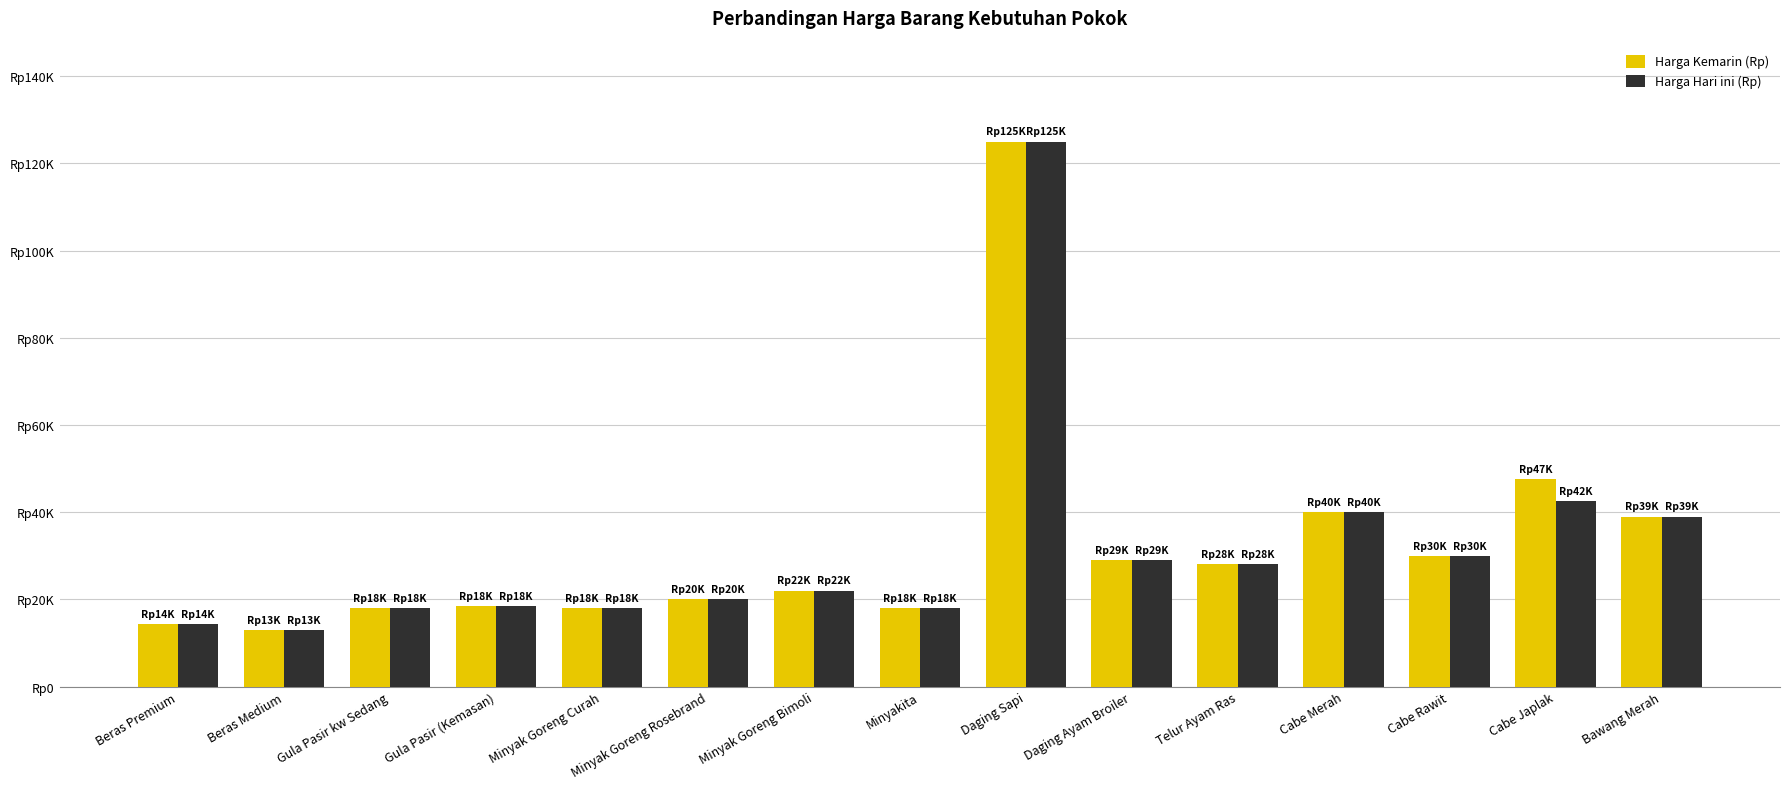

List the series in order of their peak value, lowest first.

Harga Kemarin (Rp), Harga Hari ini (Rp)